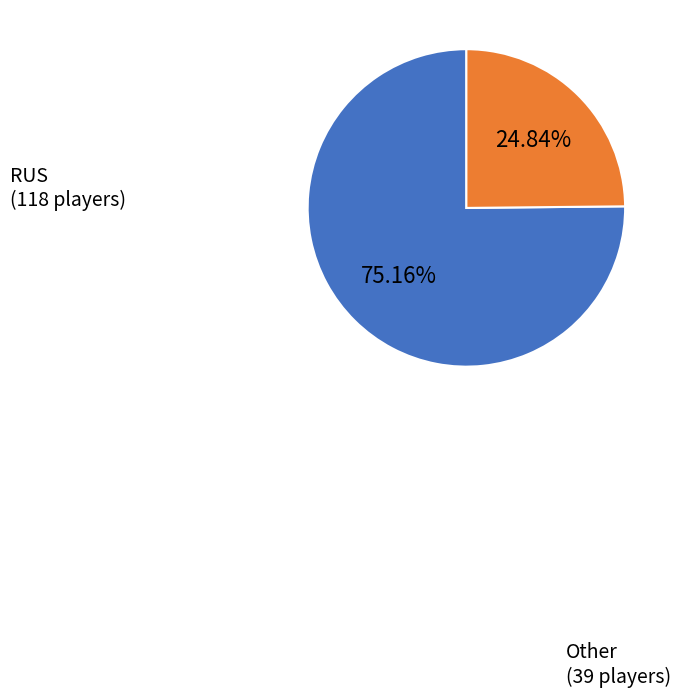

Does any single category account for the majority?

Yes